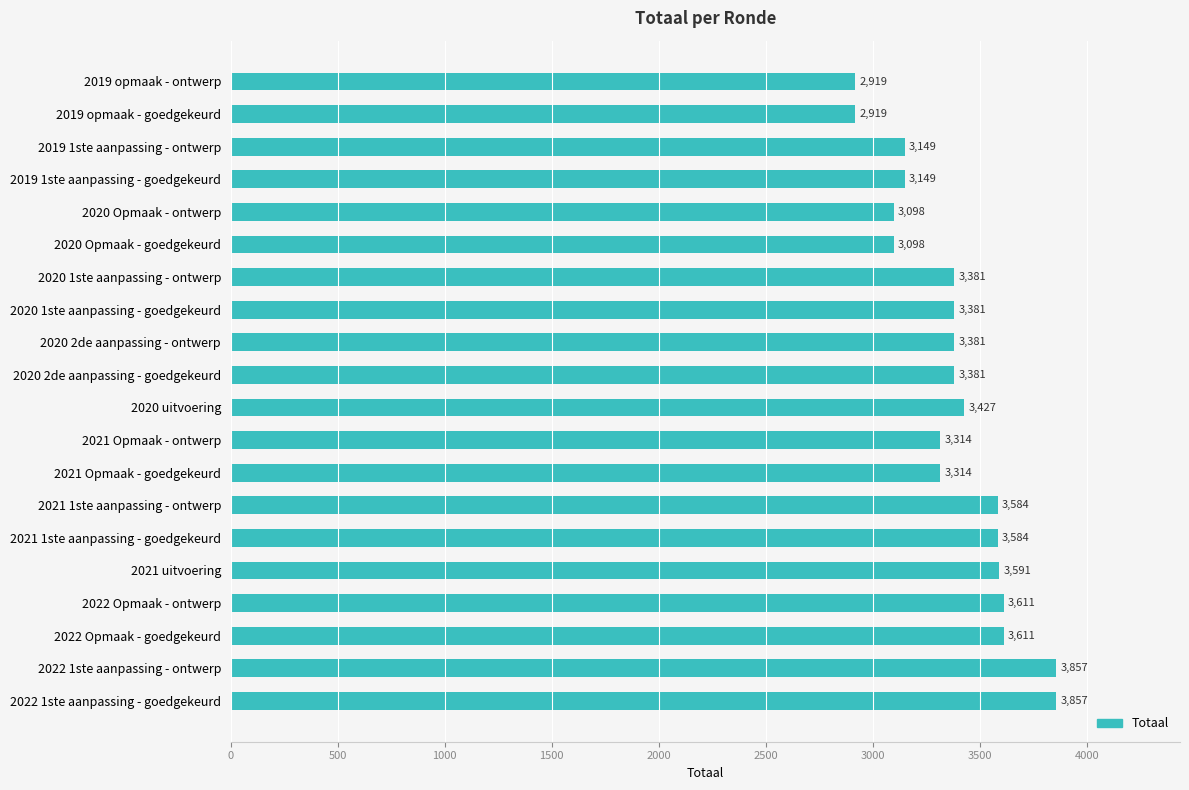

Reading bottom to top, what are all the values shown in this chart?

2022 1ste aanpassing - goedgekeurd=3857	2022 1ste aanpassing - ontwerp=3857	2022 Opmaak - goedgekeurd=3611	2022 Opmaak - ontwerp=3611	2021 uitvoering=3591	2021 1ste aanpassing - goedgekeurd=3584	2021 1ste aanpassing - ontwerp=3584	2021 Opmaak - goedgekeurd=3314	2021 Opmaak - ontwerp=3314	2020 uitvoering=3427	2020 2de aanpassing - goedgekeurd=3381	2020 2de aanpassing - ontwerp=3381	2020 1ste aanpassing - goedgekeurd=3381	2020 1ste aanpassing - ontwerp=3381	2020 Opmaak - goedgekeurd=3098	2020 Opmaak - ontwerp=3098	2019 1ste aanpassing - goedgekeurd=3149	2019 1ste aanpassing - ontwerp=3149	2019 opmaak - goedgekeurd=2919	2019 opmaak - ontwerp=2919